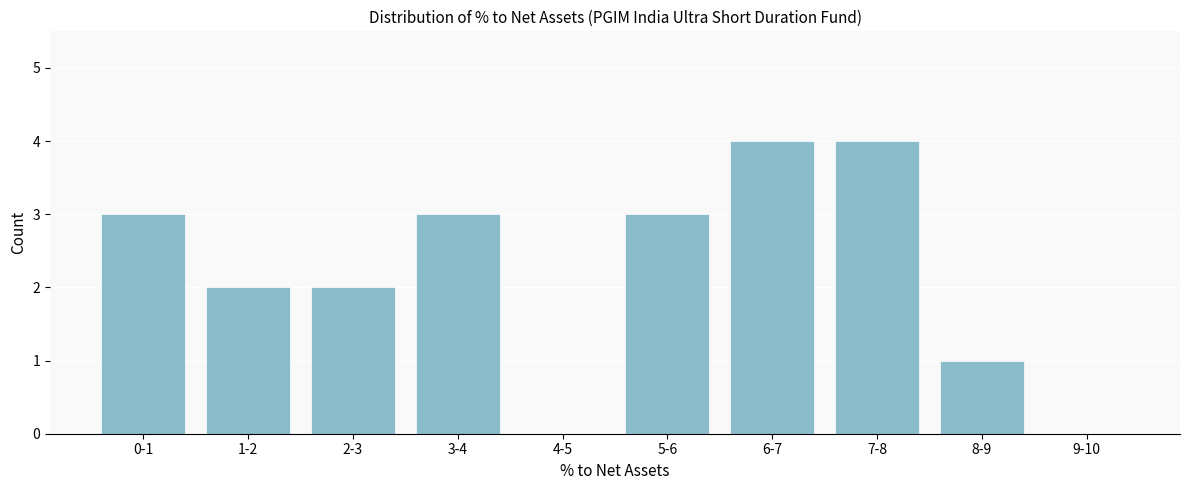

Reading left to right, extract all data points from this chart.

0-1=3	1-2=2	2-3=2	3-4=3	4-5=0	5-6=3	6-7=4	7-8=4	8-9=1	9-10=0